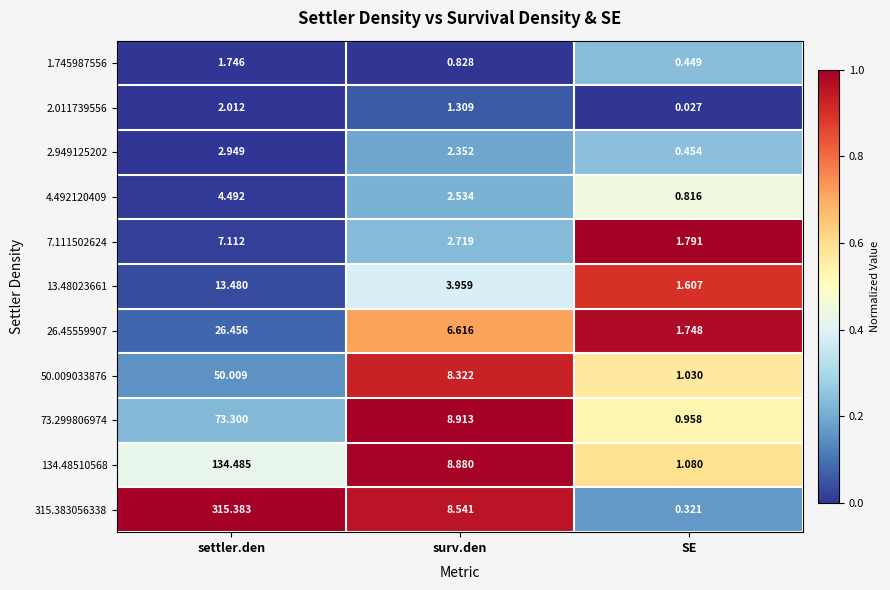

At which label does 1.745987556 reach its minimum?

SE